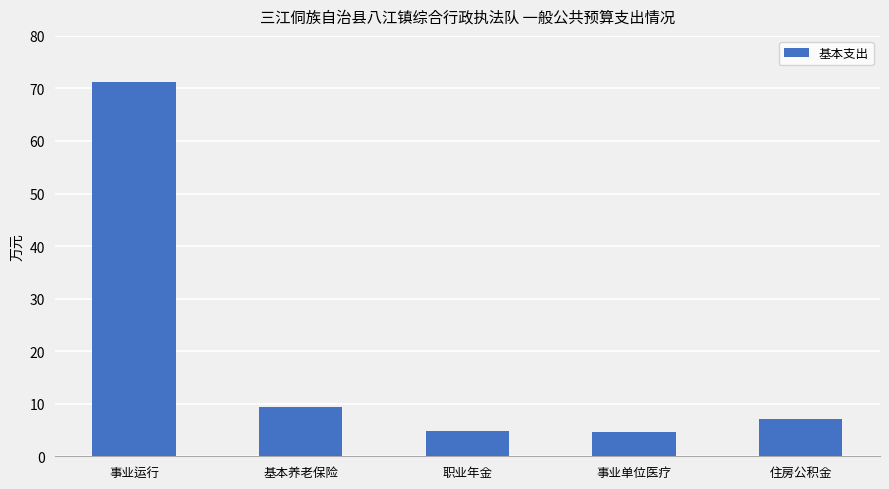

What is the label of the 4th bar from the left?

事业单位医疗